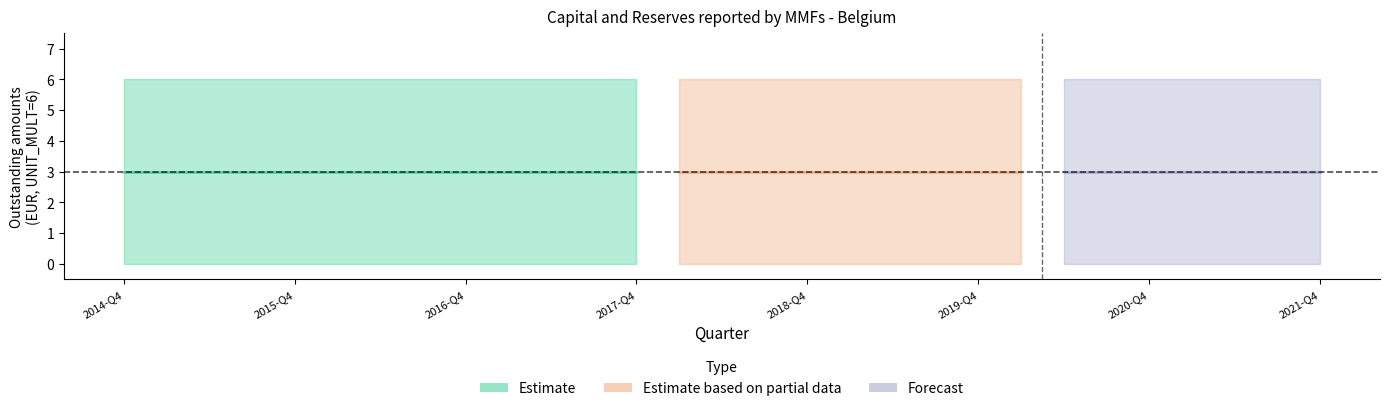

How many data points does each series have?

29